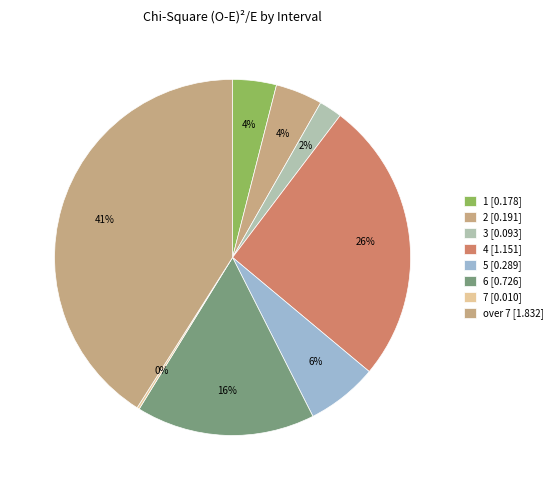

To the nearest percent, what is the difference between the largest and smallest slice percentages?

41%